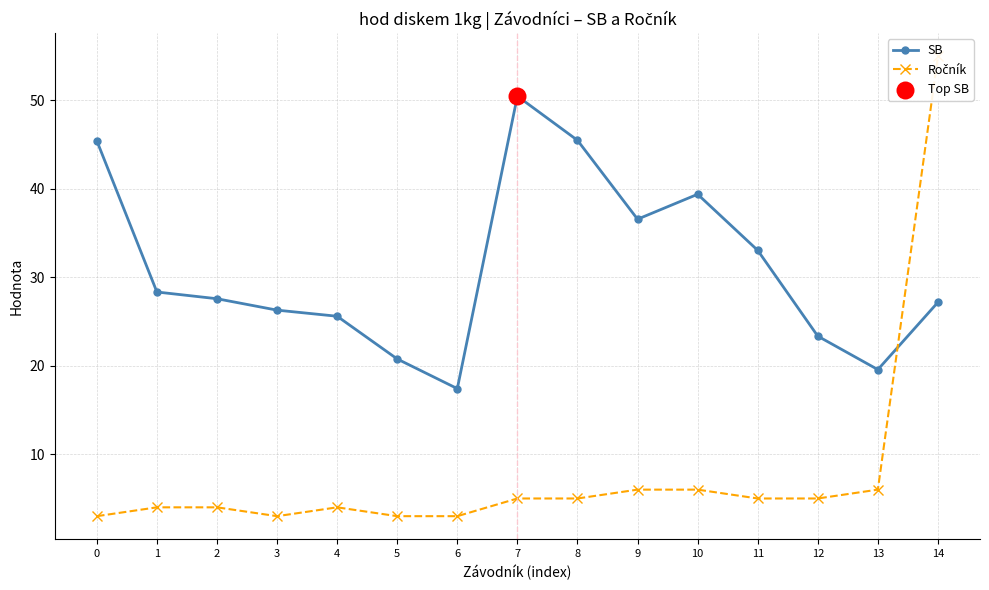

Which series reaches the minimum Y coordinate?

Ročník